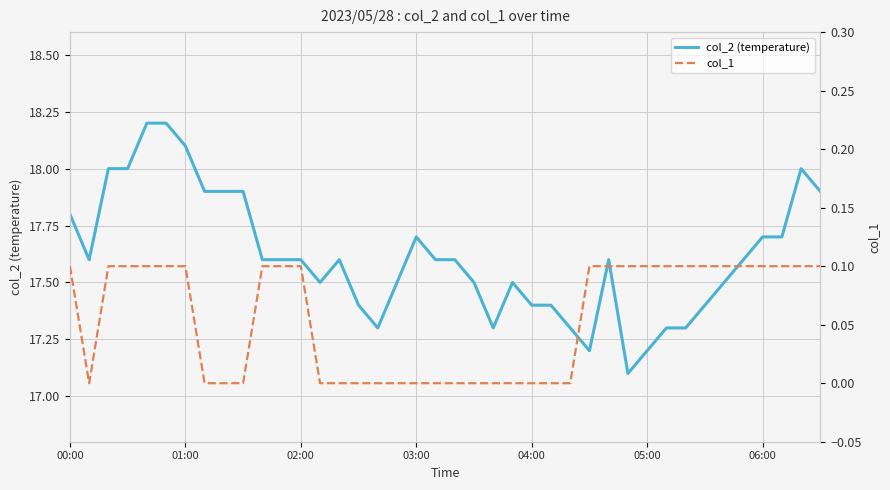

What is the approximate value of col_2 (temperature) at 14?

17.6